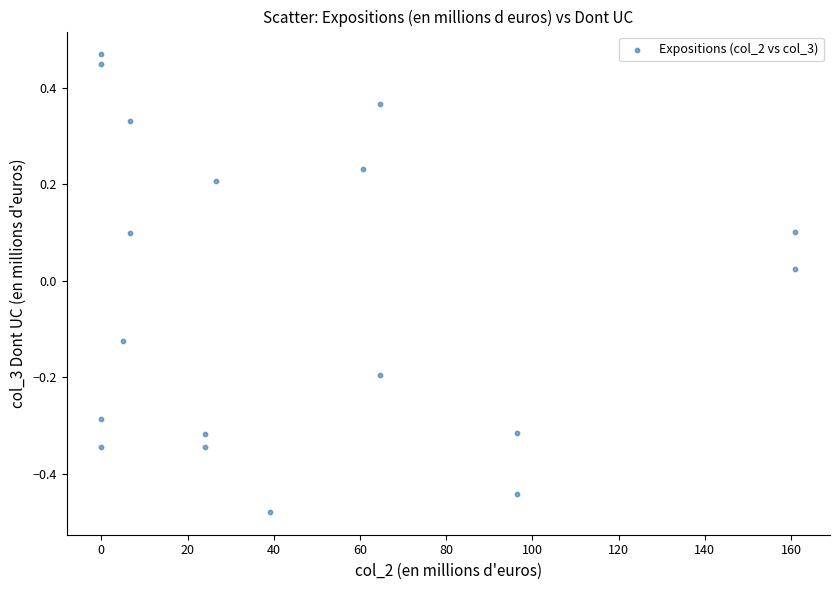

What is the range of Y values (max minus min)?

0.9